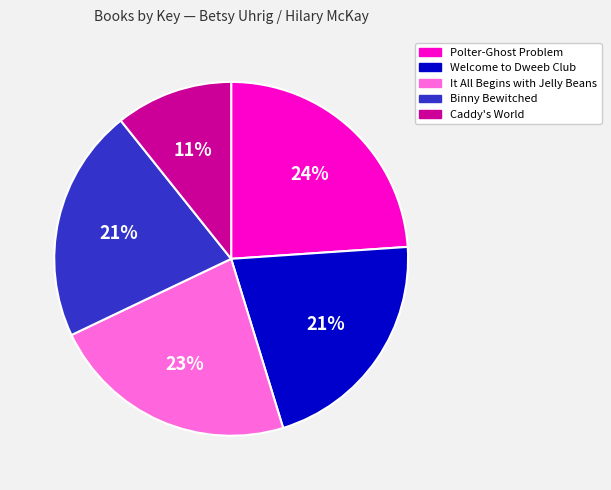

Does Binny Bewitched represent more than half of the total?

No